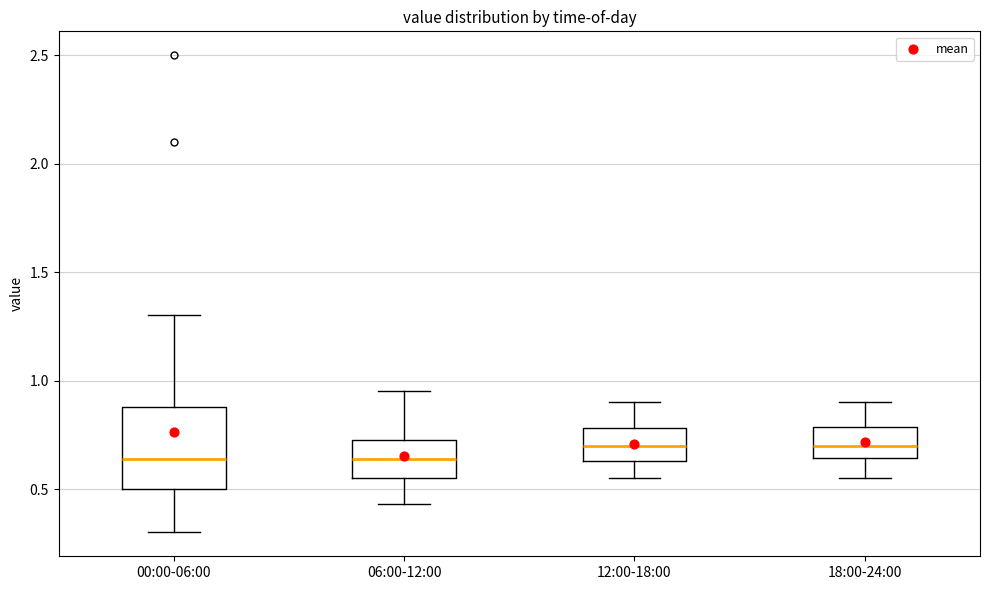

Reading left to right, read every box against the y-axis: the position of its median line, the range the box covers, and the ends of its whiskers. The values are not printed on the chart, so give them approximately, as read against the axis.

00:00-06:00: median 0.65, box 0.50 to 0.90, whiskers 0.30 to 1.30
06:00-12:00: median 0.65, box 0.55 to 0.75, whiskers 0.45 to 0.95
12:00-18:00: median 0.70, box 0.65 to 0.80, whiskers 0.55 to 0.90
18:00-24:00: median 0.70, box 0.65 to 0.80, whiskers 0.55 to 0.90